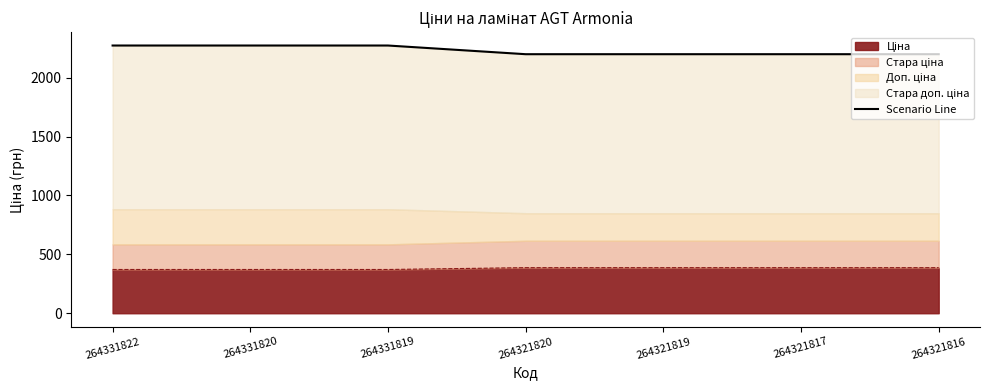

Reading right to left, transcribe all the data shown in this chart.

264321816=2198.8	264321817=2198.8	264321819=2198.8	264321820=2198.8	264331819=2272.5	264331820=2272.5	264331822=2272.5